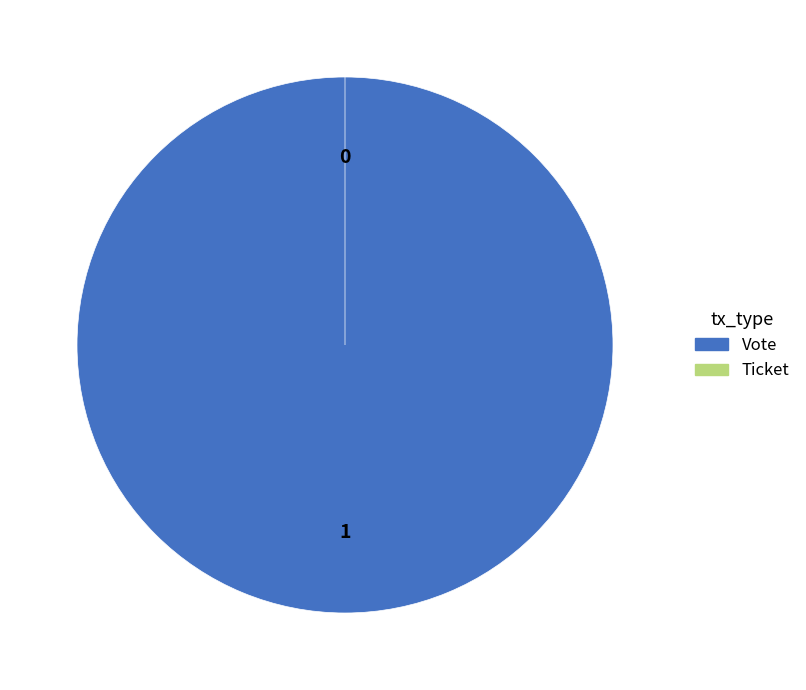

To the nearest percent, what is the difference between the largest and smallest slice percentages?

100%